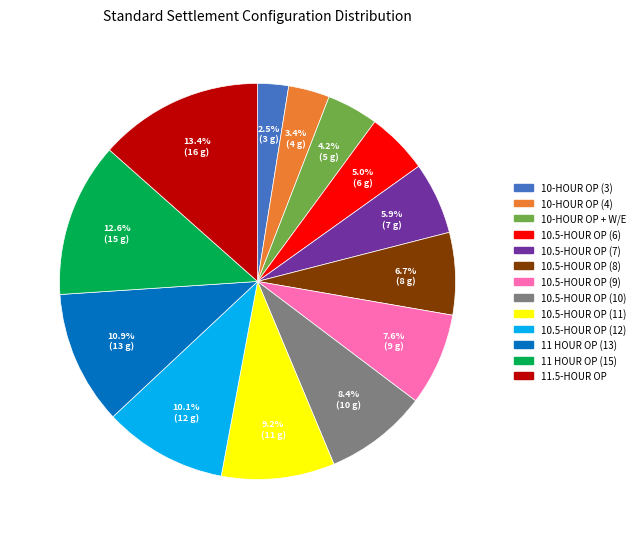

What is the ratio of the value at 10.5-HOUR OP (9) to the value at 10.5-HOUR OP (8)?

1.1